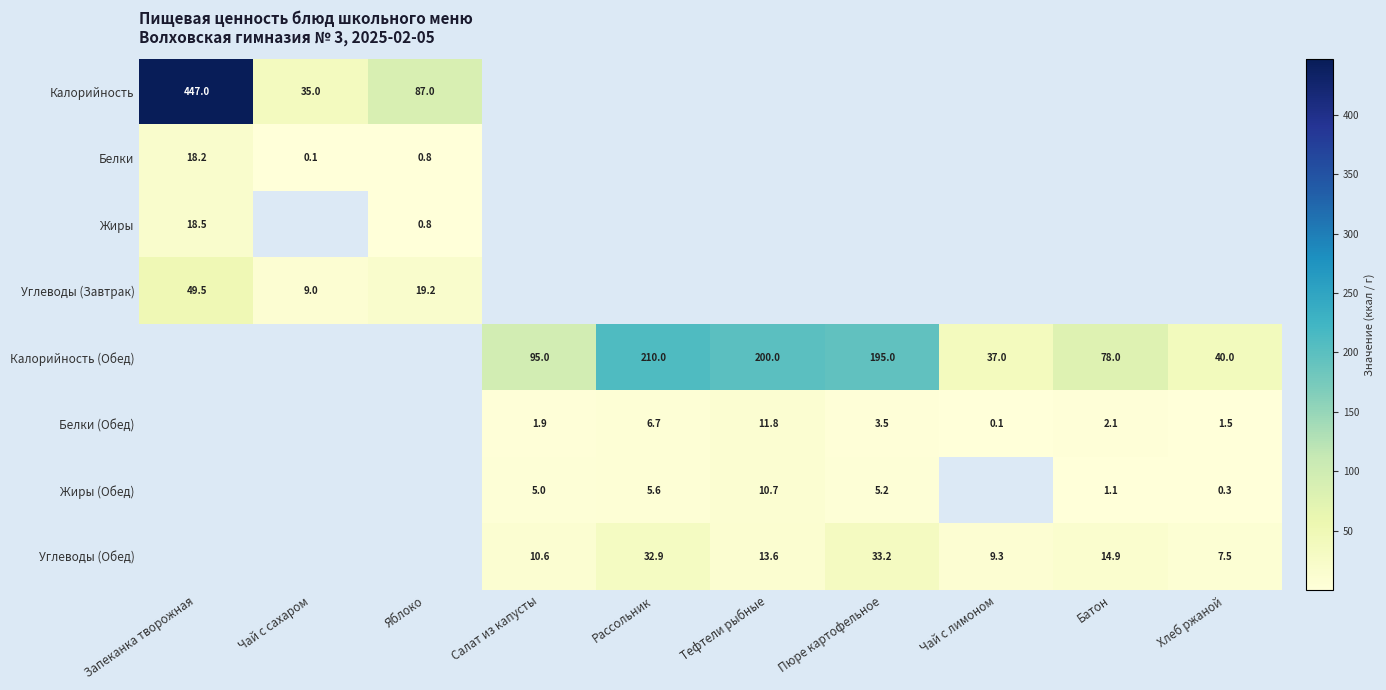

What is the difference between the Жиры (Обед) values at Рассольник and Тефтели рыбные?

5.1